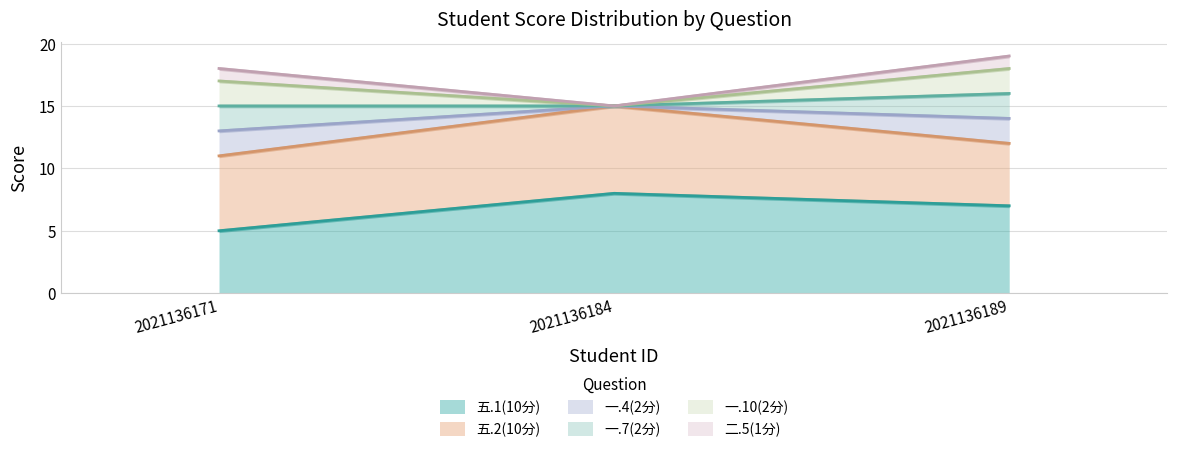

Is the value of 五.2(10分) at 2021136189 greater than the value of 五.1(10分) at 2021136184?

No